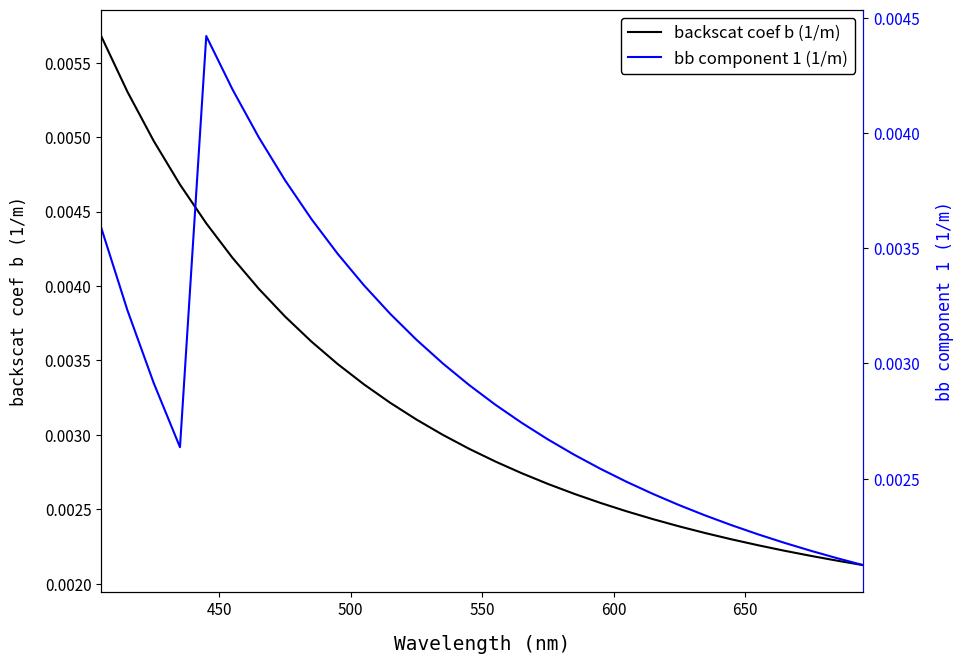

Is it true that bb component 1 (1/m) equals 0.0 at 15?

False